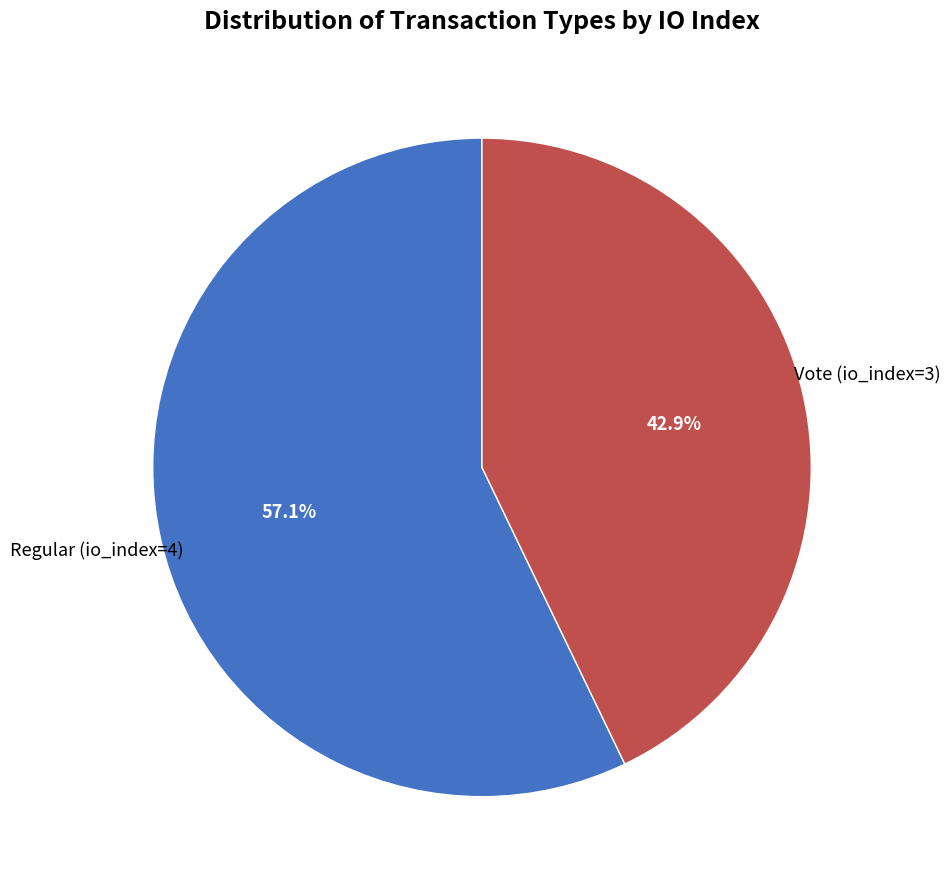

How many slices are in this pie chart?

2